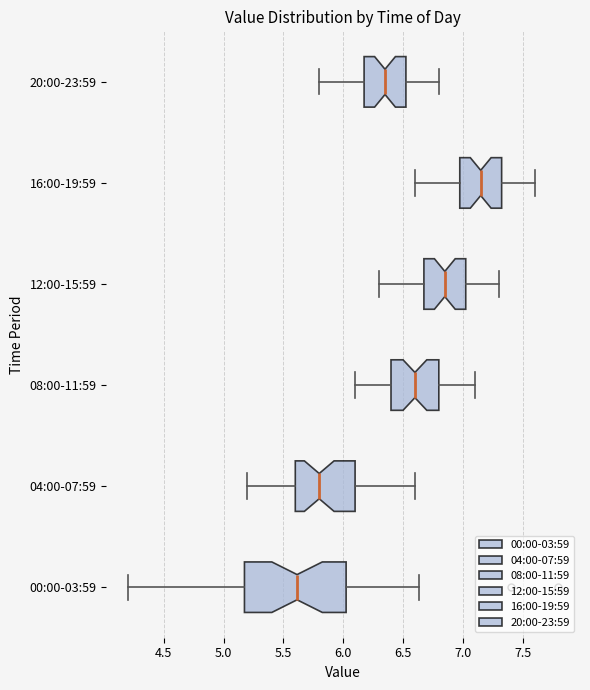

Which box has the furthest to the right median line?

16:00-19:59